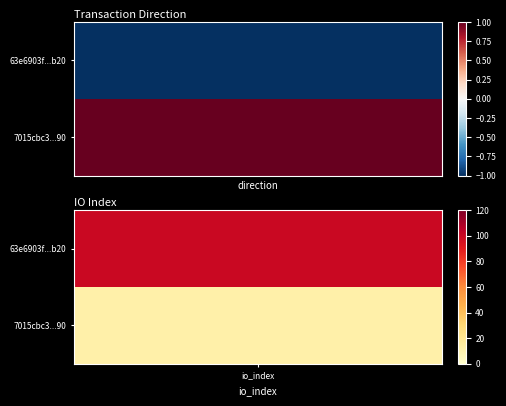

Reading left to right, list all the values displayed in this chart.

63e6903f5938878c33c99e68ca31ebaa9680b20: 0=-1	1=100
7015cbc39a31639143f1379dfcf247eb436ad90: 0=1	1=12